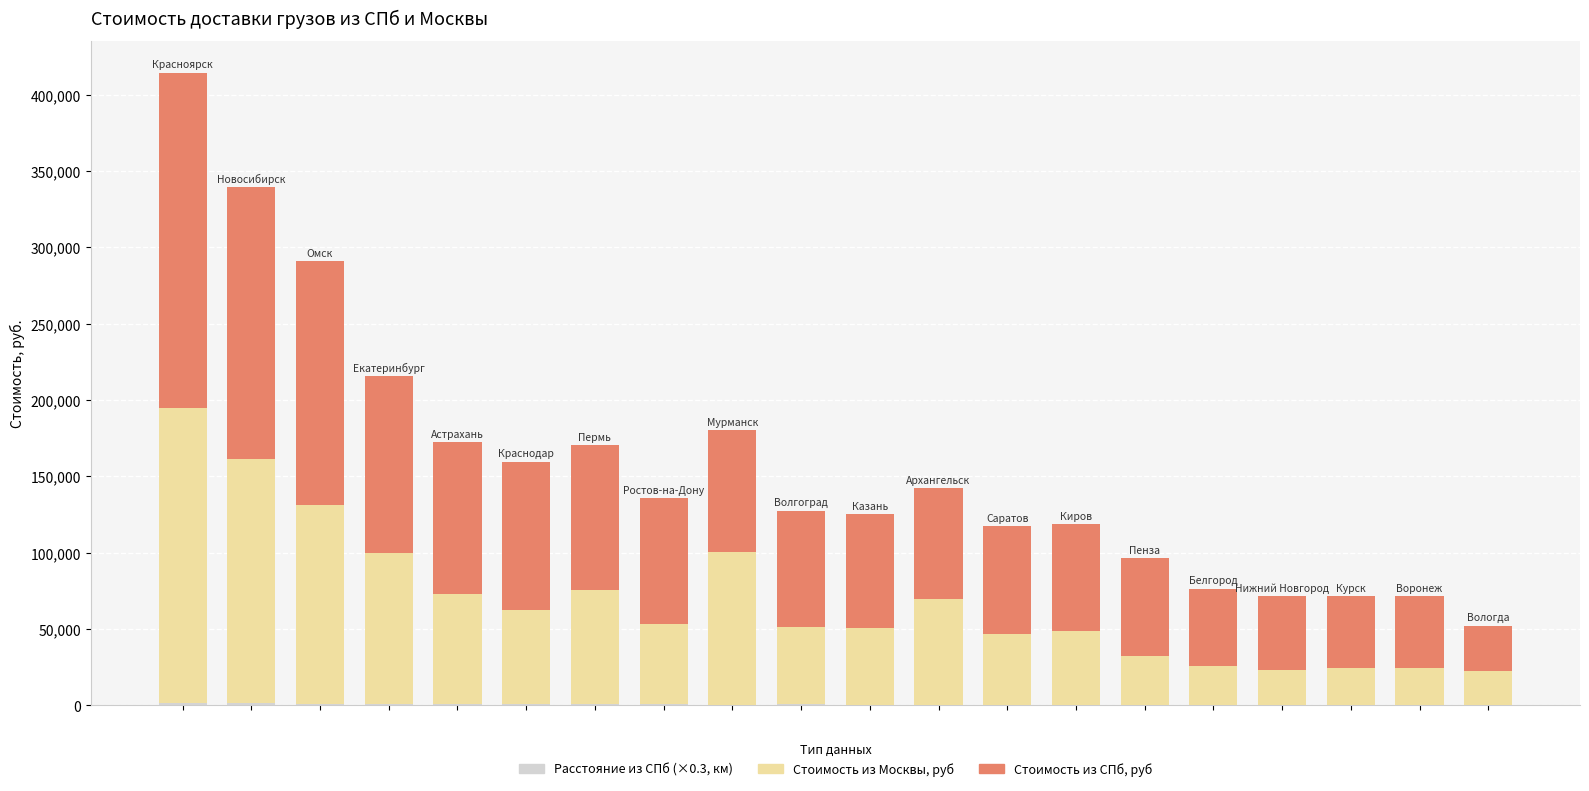

Are the bars horizontal?

No